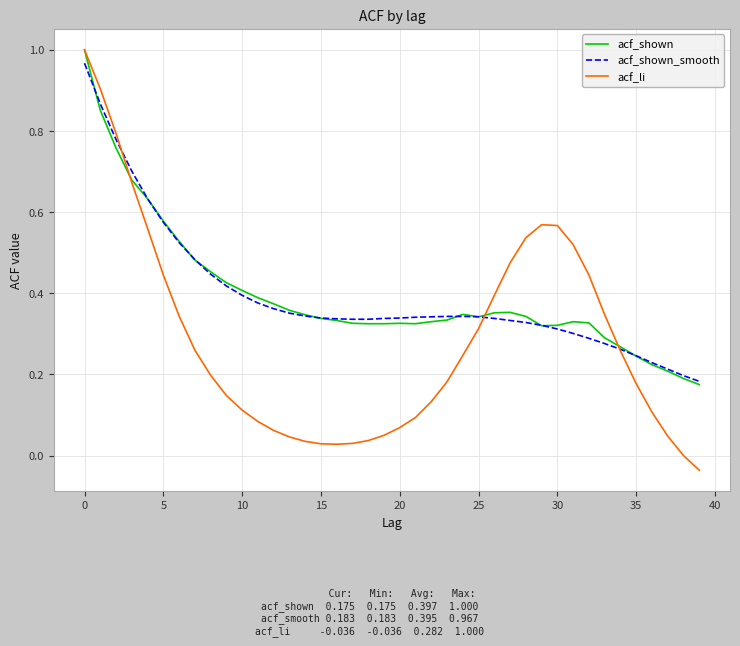

What are all the series names shown in the legend?

acf_shown, acf_shown_smooth, acf_li